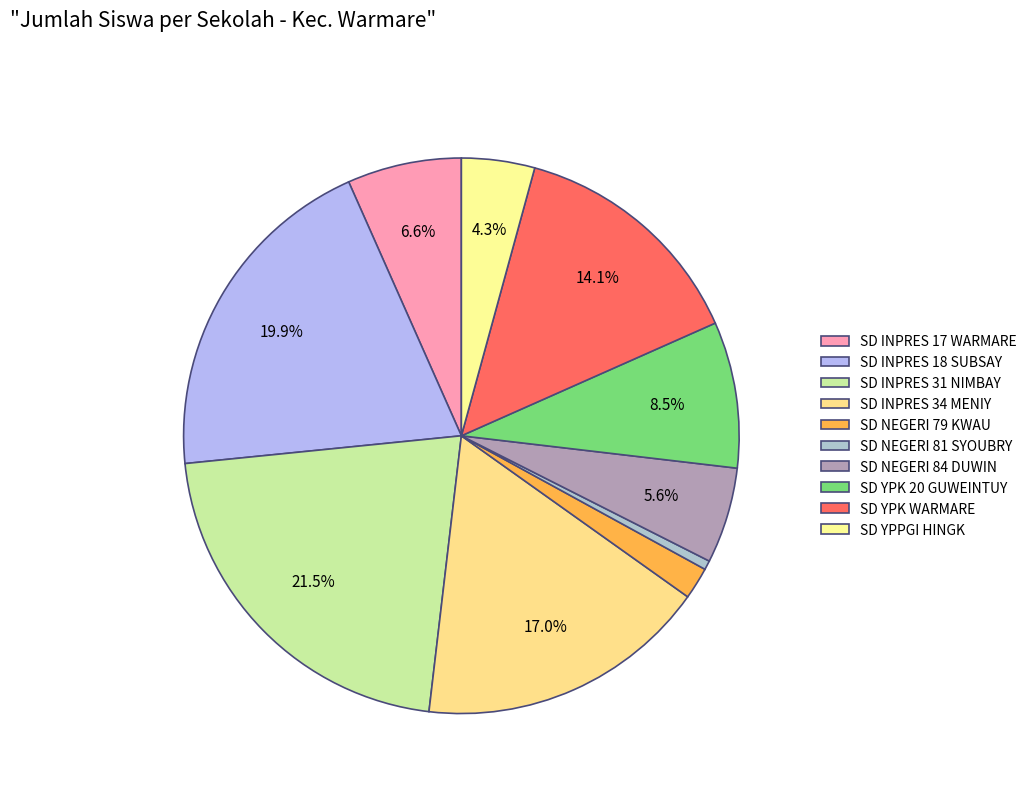

Count the number of slices in the pie.

10